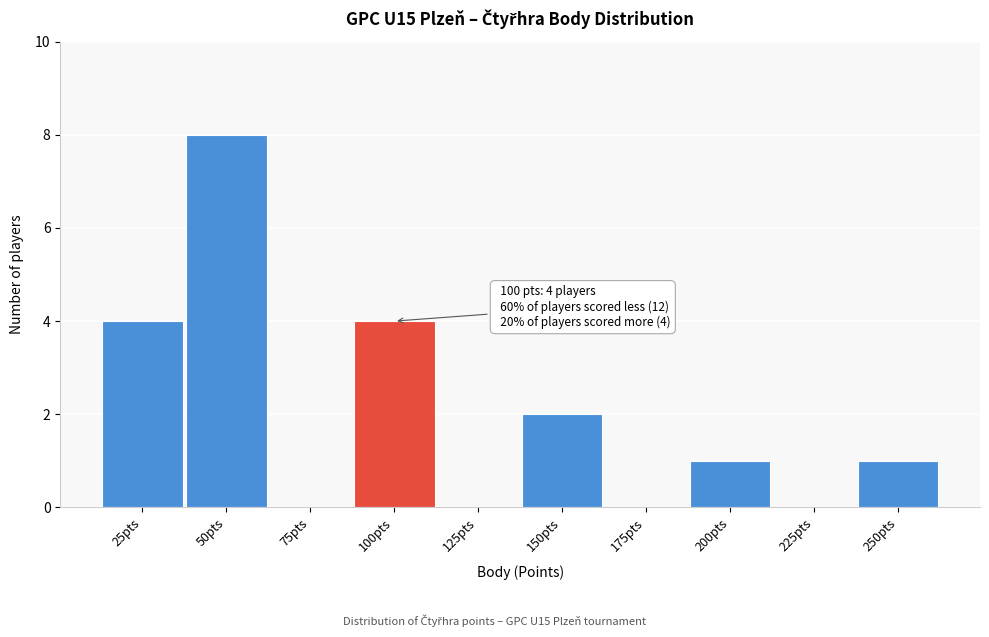

Which range on the x-axis has the tallest bar?

37.5 to 62.5